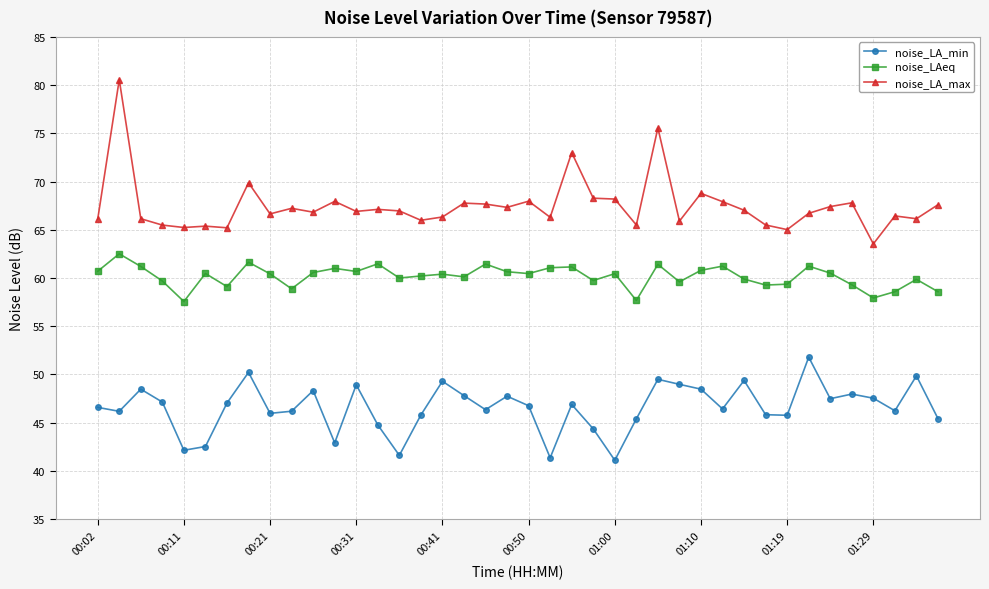

What are all the series names shown in the legend?

noise_LA_min, noise_LAeq, noise_LA_max